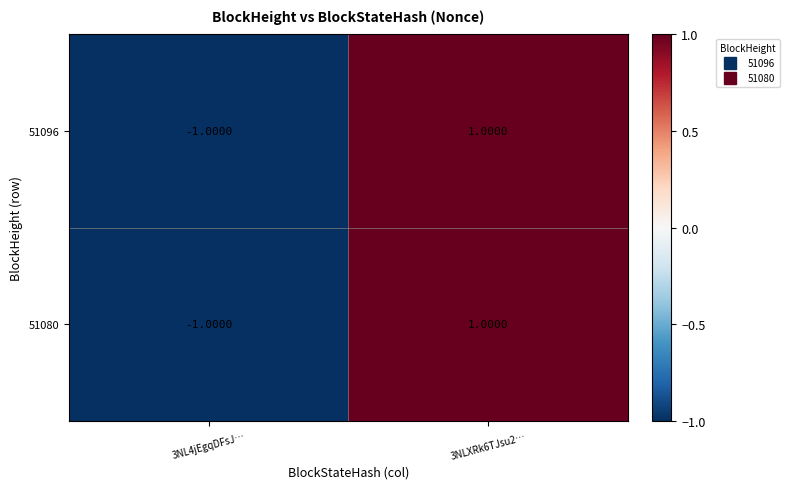

At which category is the sum across all series the highest?

3NLXRk6TJsu2…